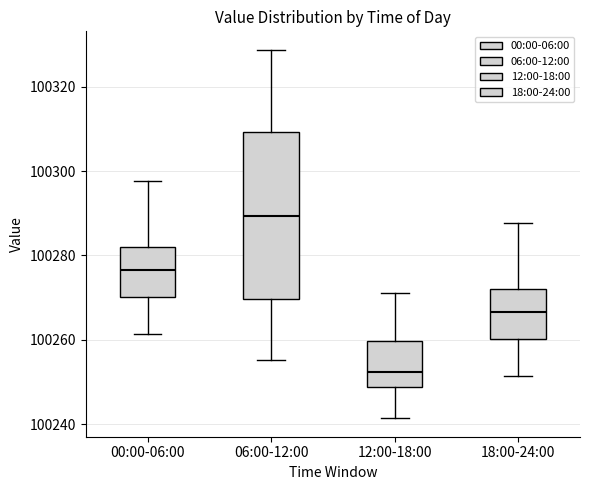

Which box's median line is the highest?

06:00-12:00